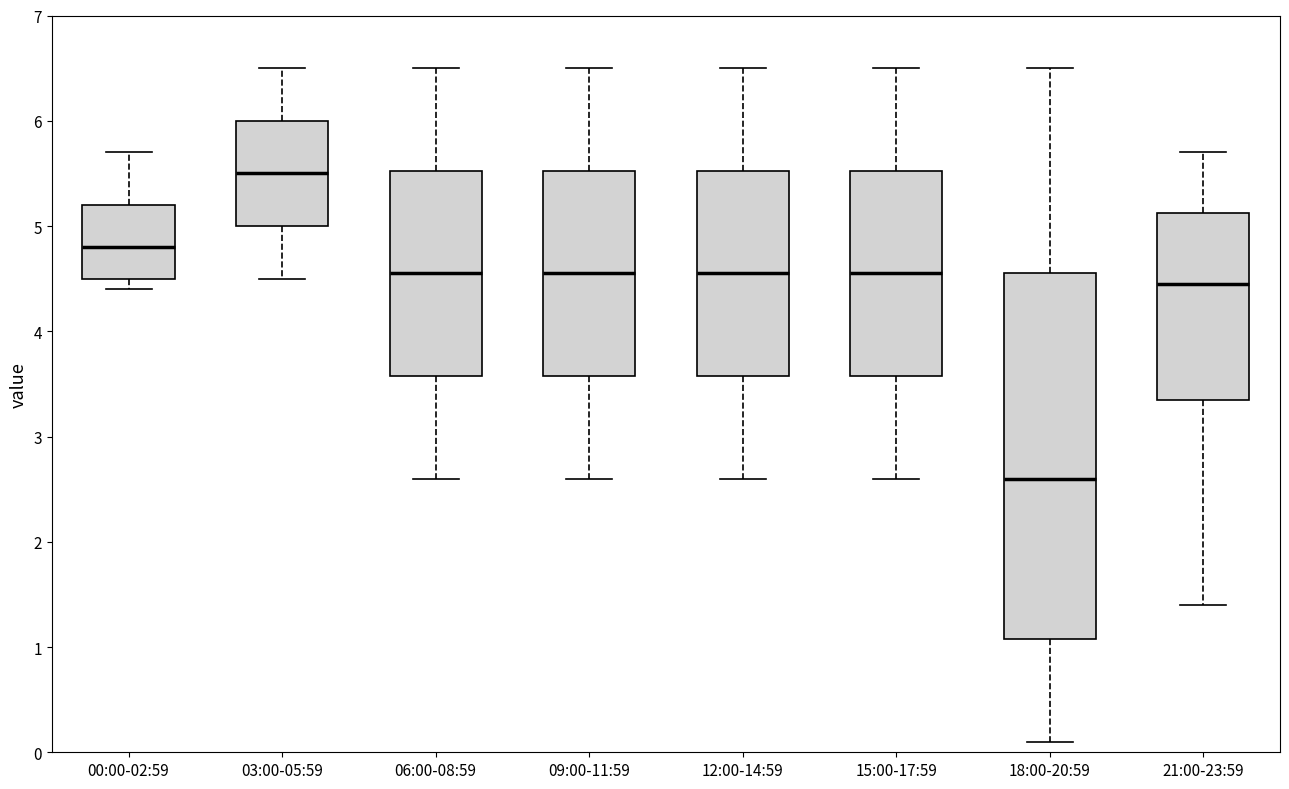

Comparing the boxes themselves (not the whiskers), which one is the tallest?

18:00-20:59